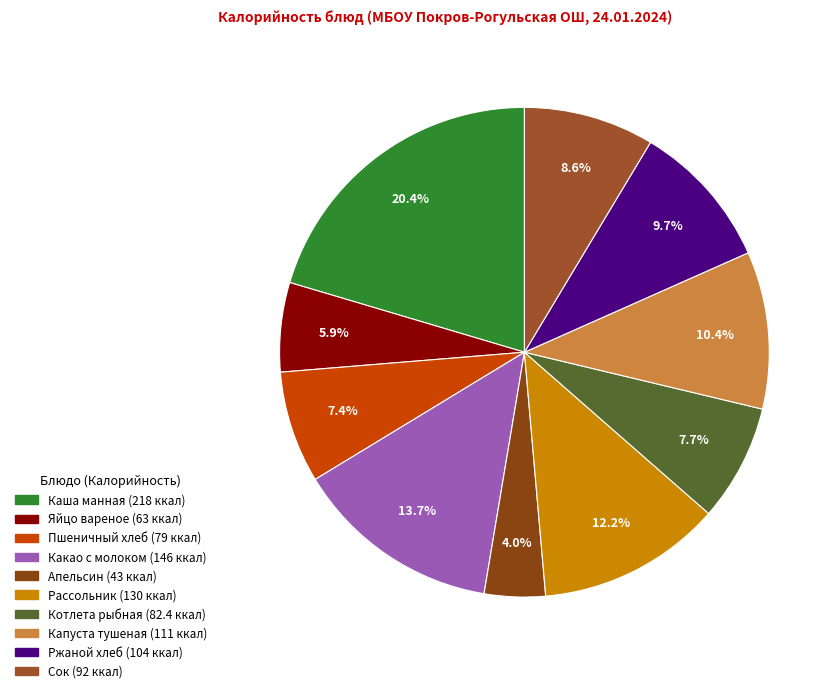

What percentage is the Сок slice, to the nearest percent?

9%